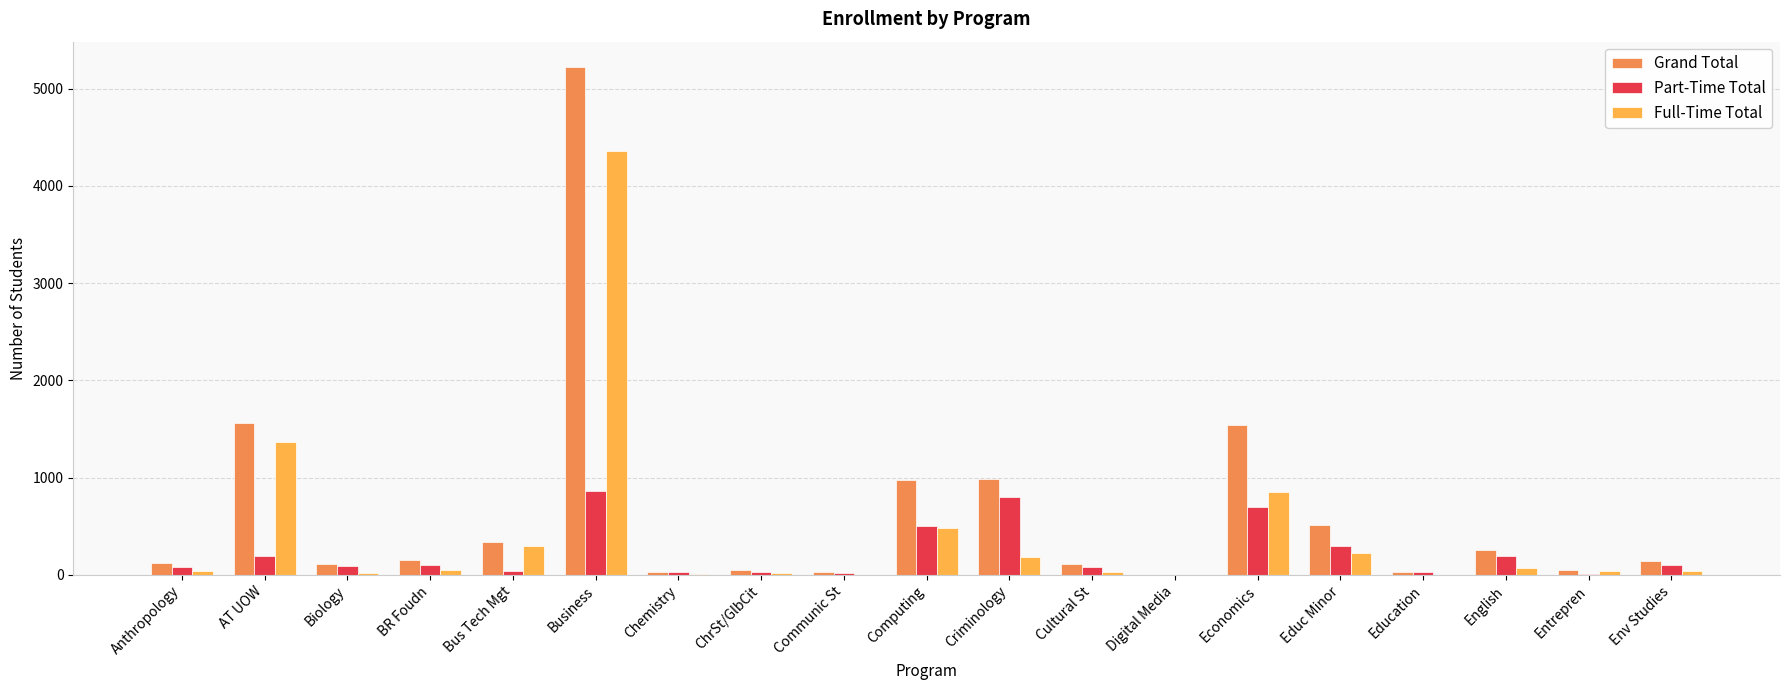

Is the value of Grand Total at Education greater than the value of Full-Time Total at Bus Tech Mgt?

No